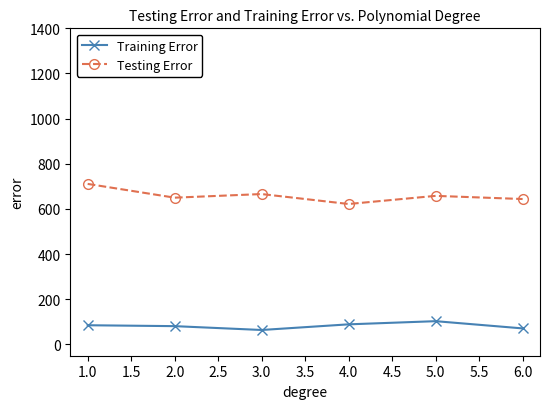

What position from the right is 1.0?

6